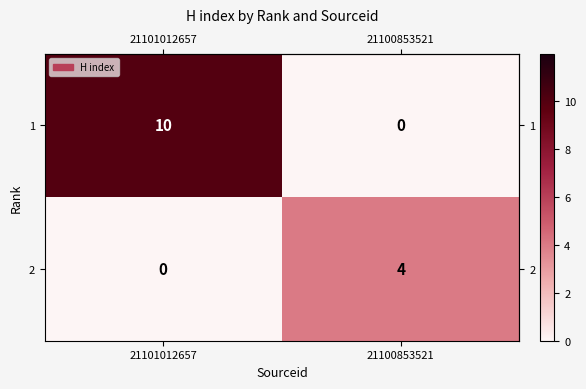

Reading left to right, list all the values displayed in this chart.

1: 21101012657=10	21100853521=0
2: 21101012657=0	21100853521=4